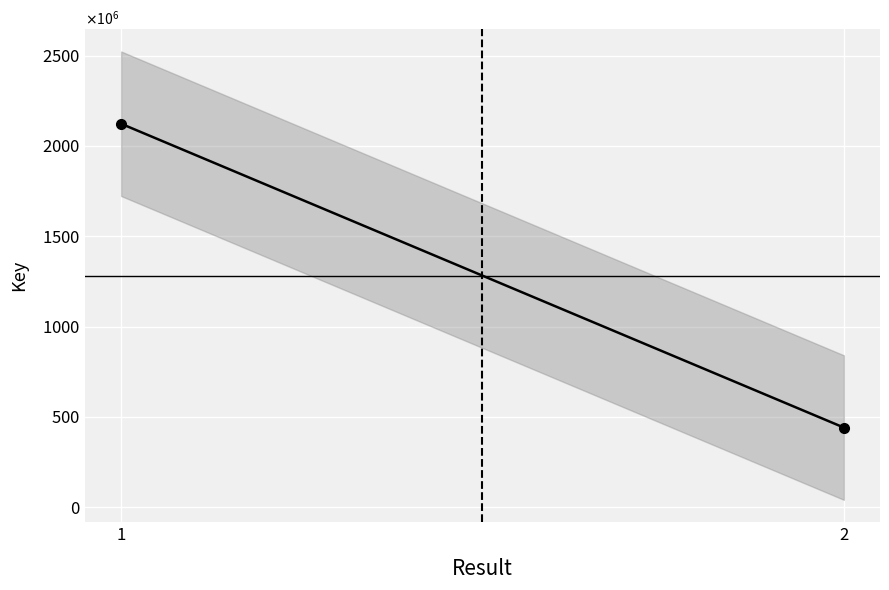

What is the change in value from 1 to 2?

-1681601132